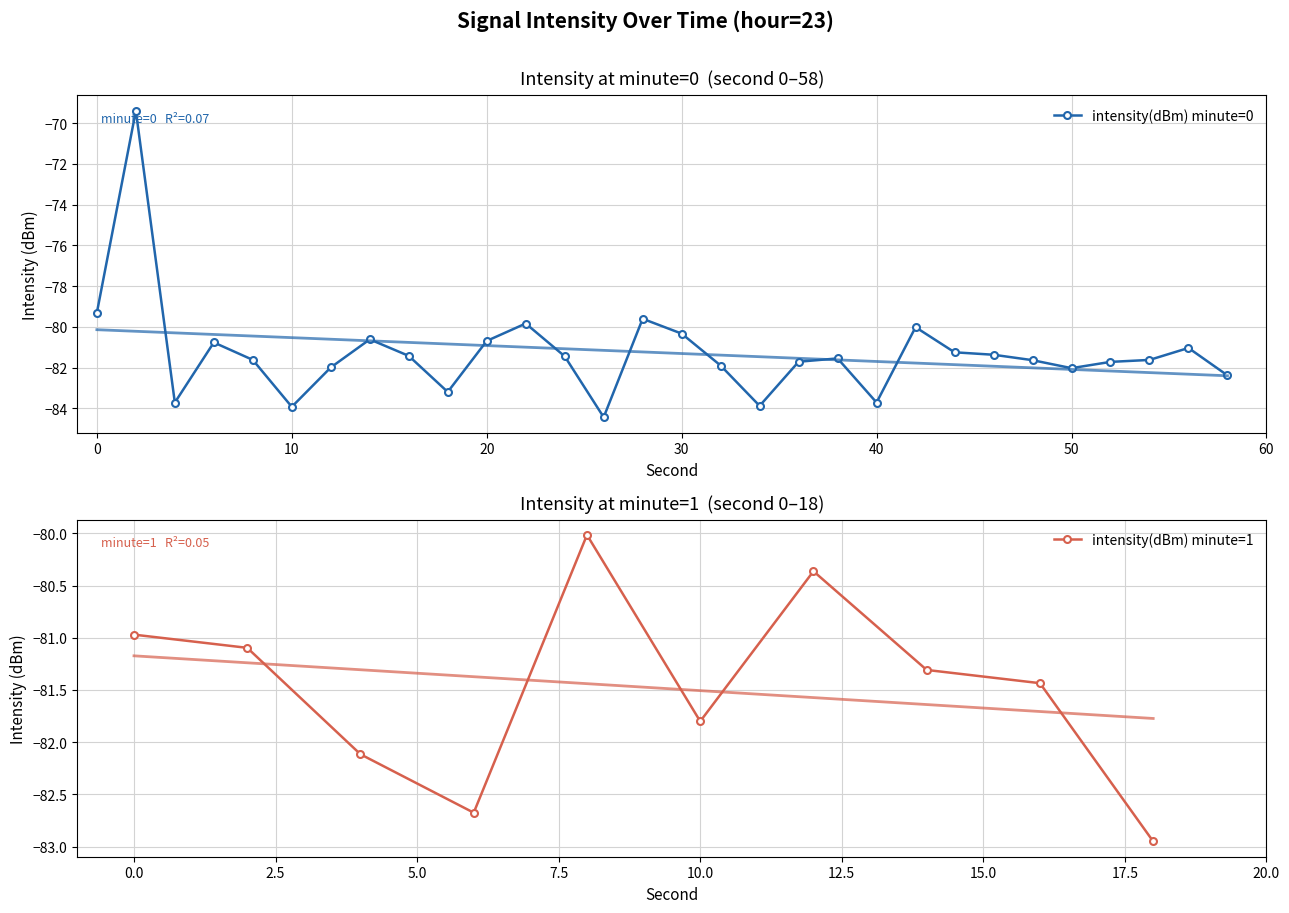

True or false: intensity(dBm) minute=0 has a value of -28.5 at 30.

False